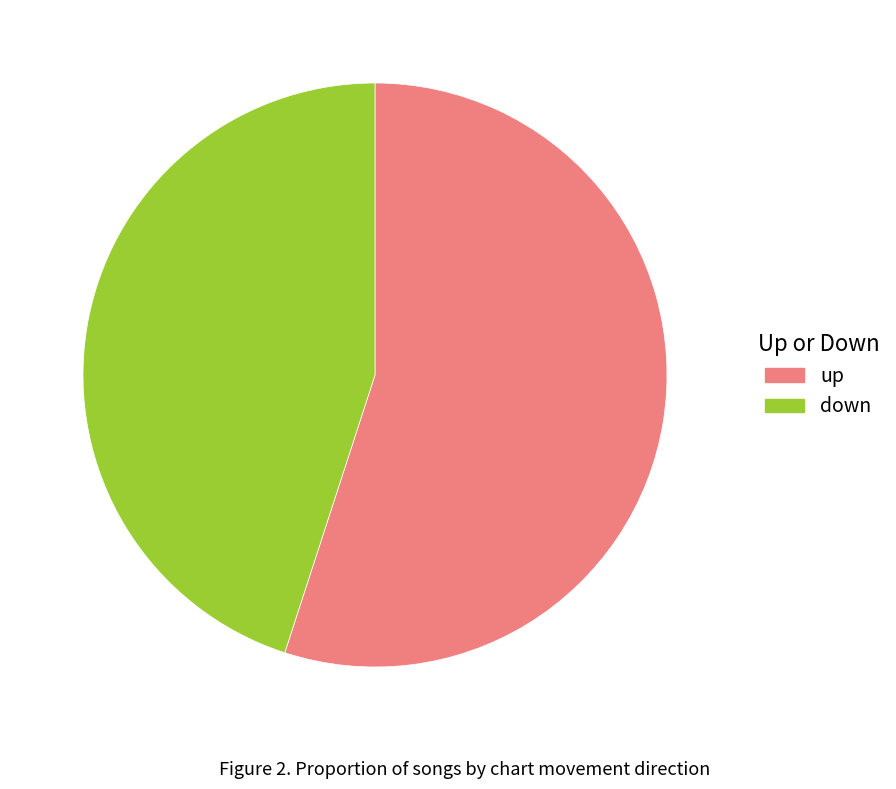

Is it true that up is 55% of the pie?

True